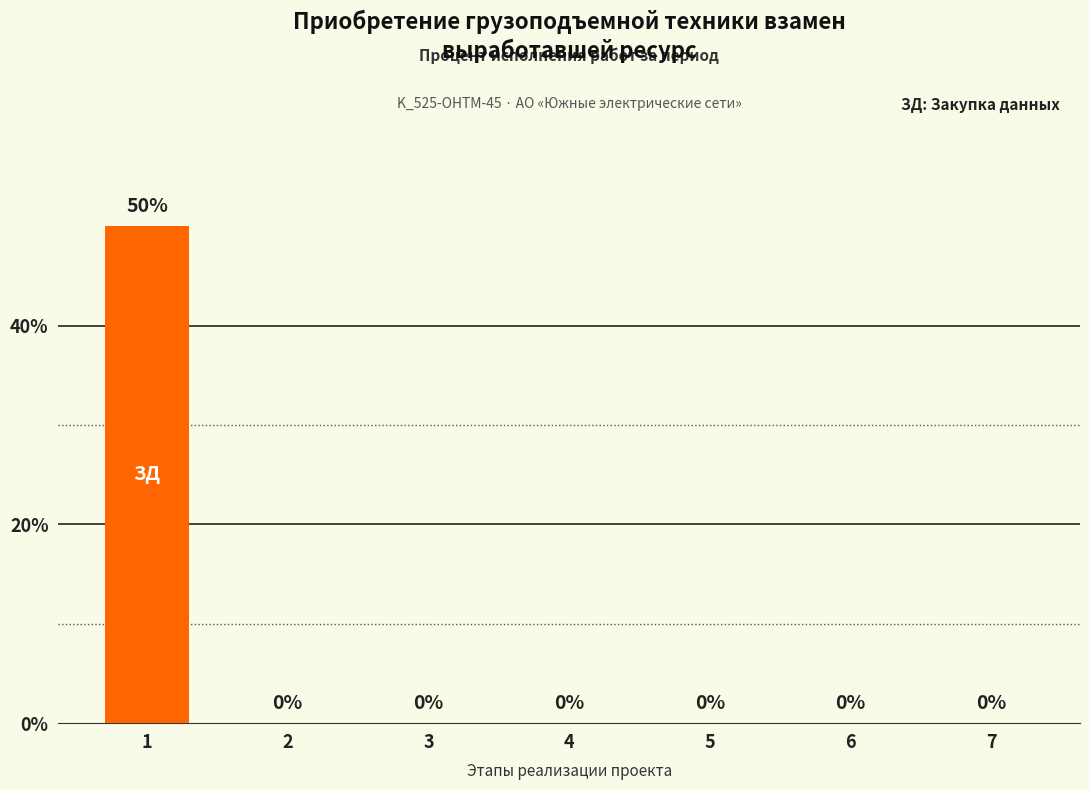

At which label is the value closest to 0?

2